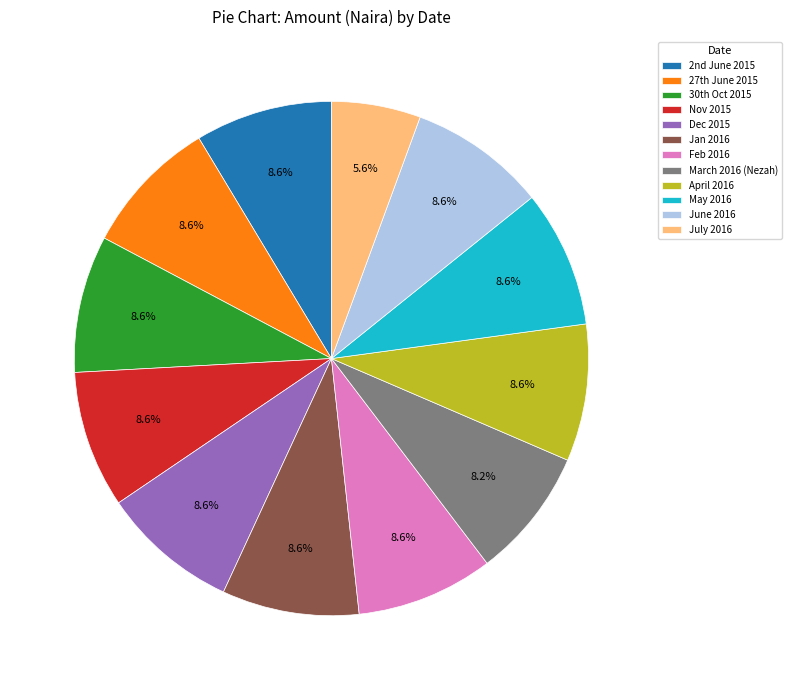

Is May 2016 the majority of the pie?

No